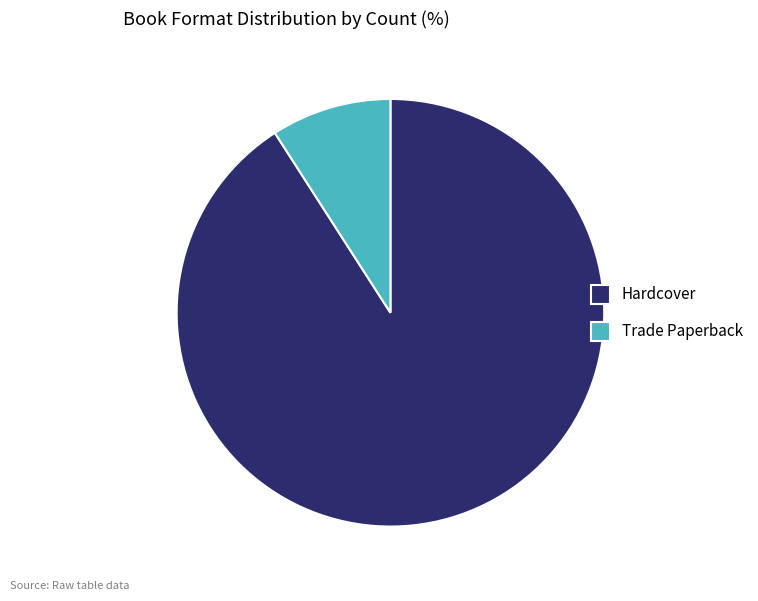

Is there a majority slice in this chart?

Yes